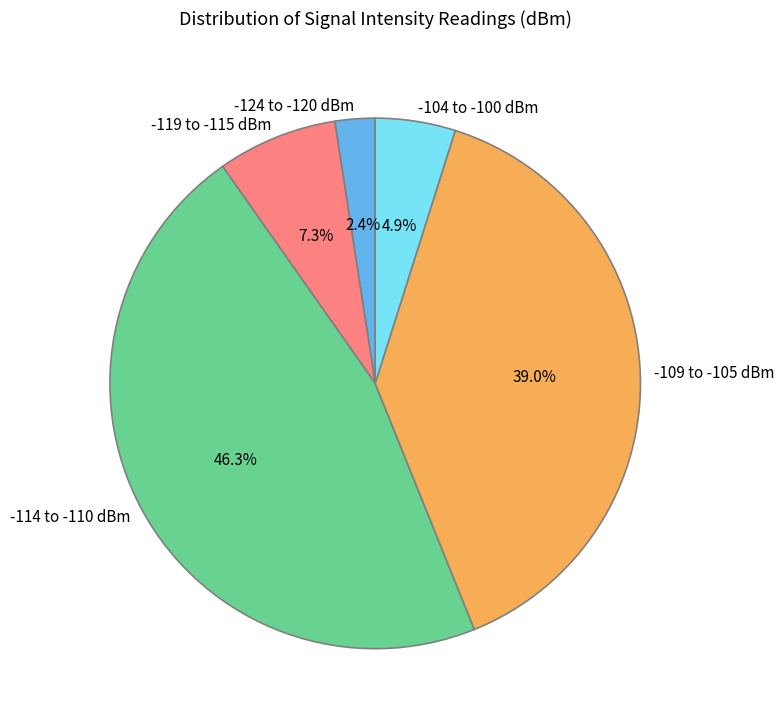

Rank the categories by value from lowest to highest.

-124 to -120 dBm, -104 to -100 dBm, -119 to -115 dBm, -109 to -105 dBm, -114 to -110 dBm